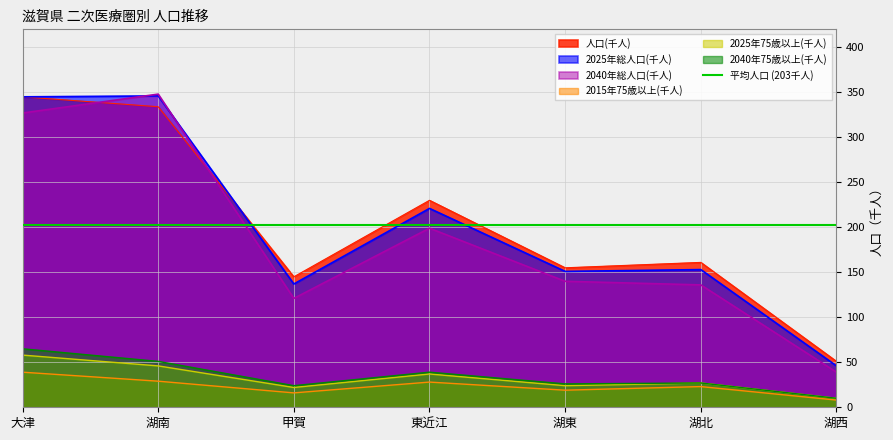

Where does the 2025年75歳以上(千人) series first go above 27?

大津